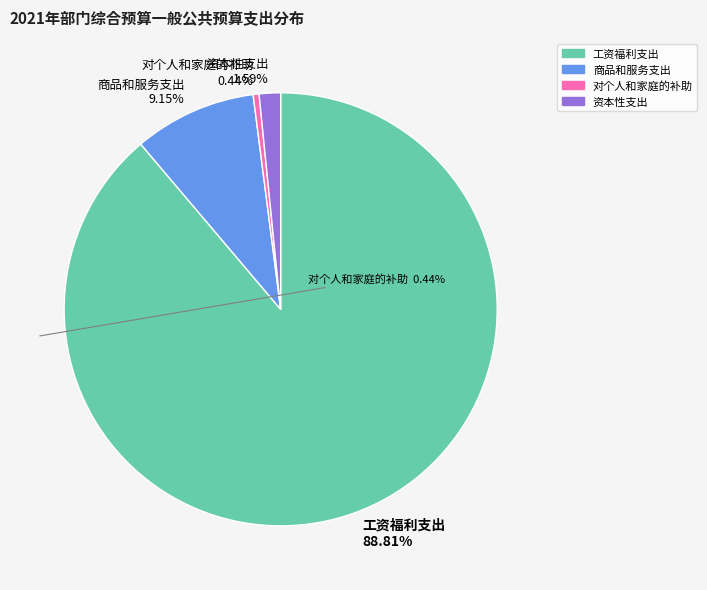

Rank the categories by value from lowest to highest.

对个人和家庭的补助, 资本性支出, 商品和服务支出, 工资福利支出